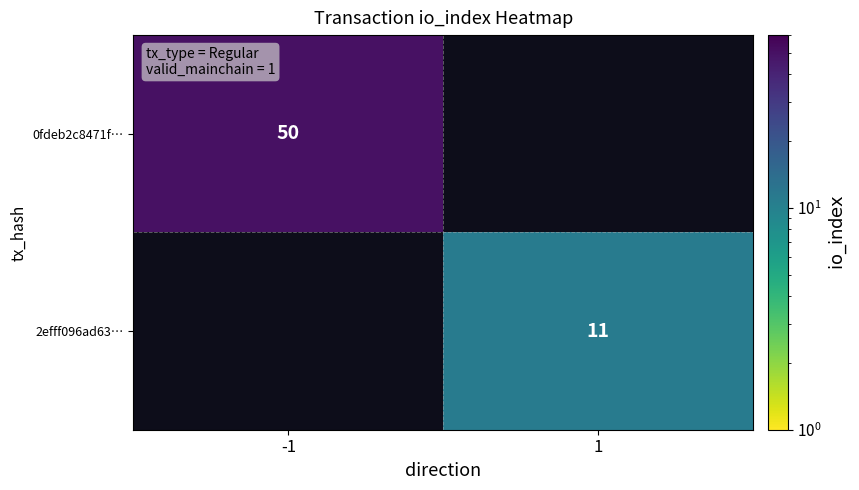

What is the maximum value shown in the chart?

50.0